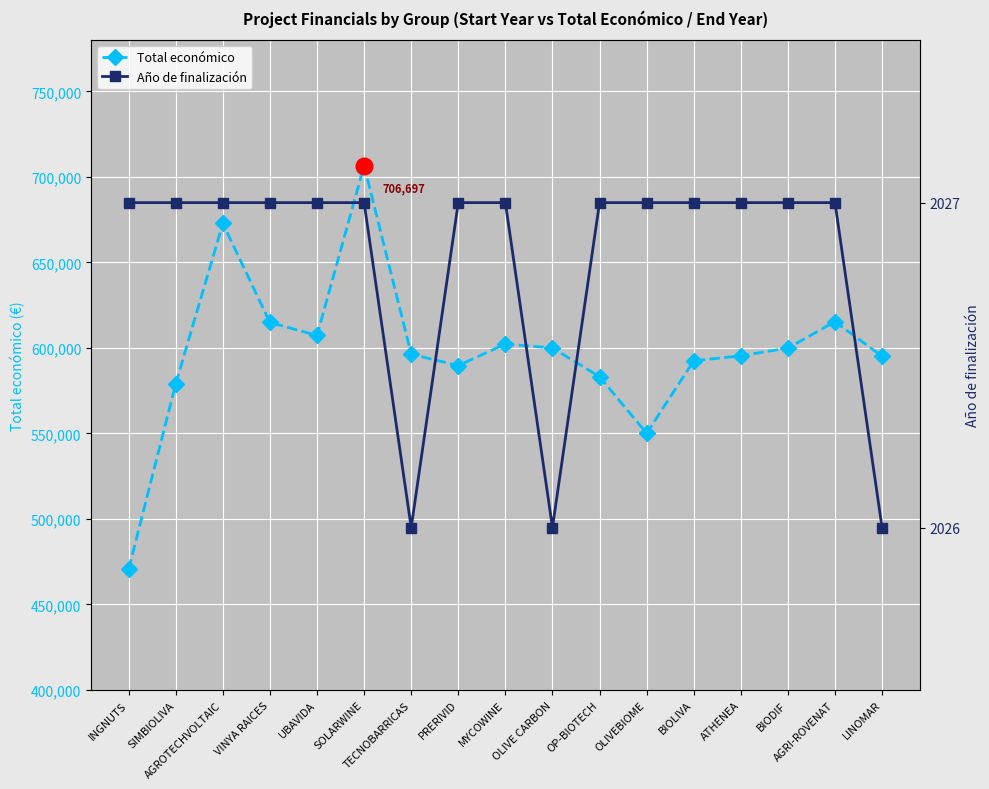

How many values in the Año de finalización series are below 2027?

3